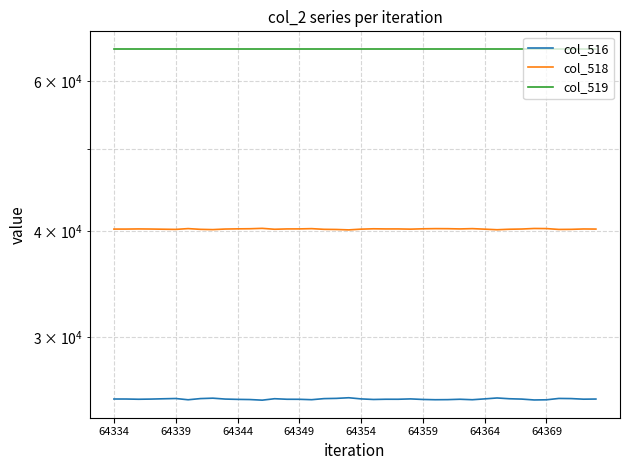

Reading left to right, list all the values displayed in this chart.

col_516: 25344	25343	25327	25339	25360	25378	25292	25373	25401	25340	25319	25307	25265	25364	25327	25324	25297	25371	25387	25431	25351	25312	25328	25327	25351	25313	25295	25301	25327	25295	25353	25415	25362	25338	25279	25290	25383	25373	25332	25342
col_518: 40191	40192	40208	40196	40175	40157	40243	40162	40134	40195	40216	40228	40270	40171	40208	40211	40238	40164	40148	40104	40184	40223	40207	40208	40184	40222	40240	40234	40208	40240	40182	40120	40173	40197	40256	40245	40152	40162	40203	40193
col_519: 65535	65535	65535	65535	65535	65535	65535	65535	65535	65535	65535	65535	65535	65535	65535	65535	65535	65535	65535	65535	65535	65535	65535	65535	65535	65535	65535	65535	65535	65535	65535	65535	65535	65535	65535	65535	65535	65535	65535	65535